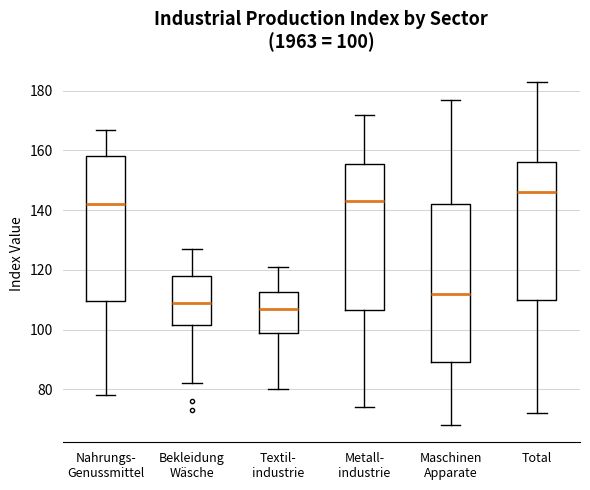

Which box has the lowest median line?

Textil- industrie